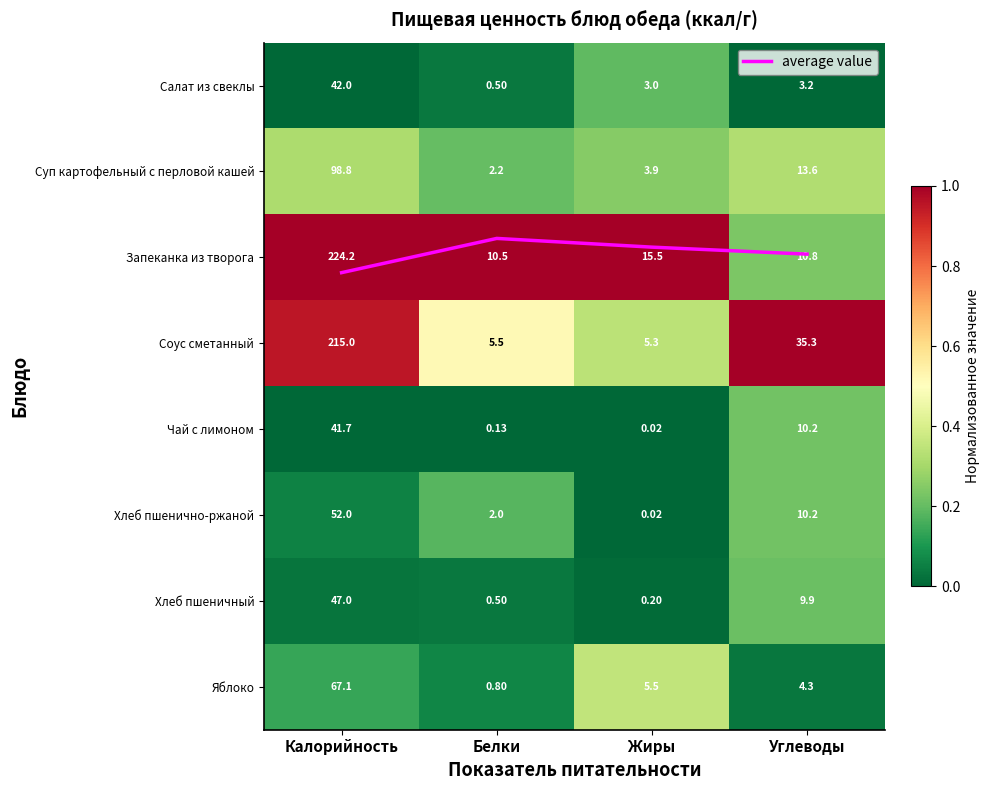

Which series has the largest total across all categories?

average value